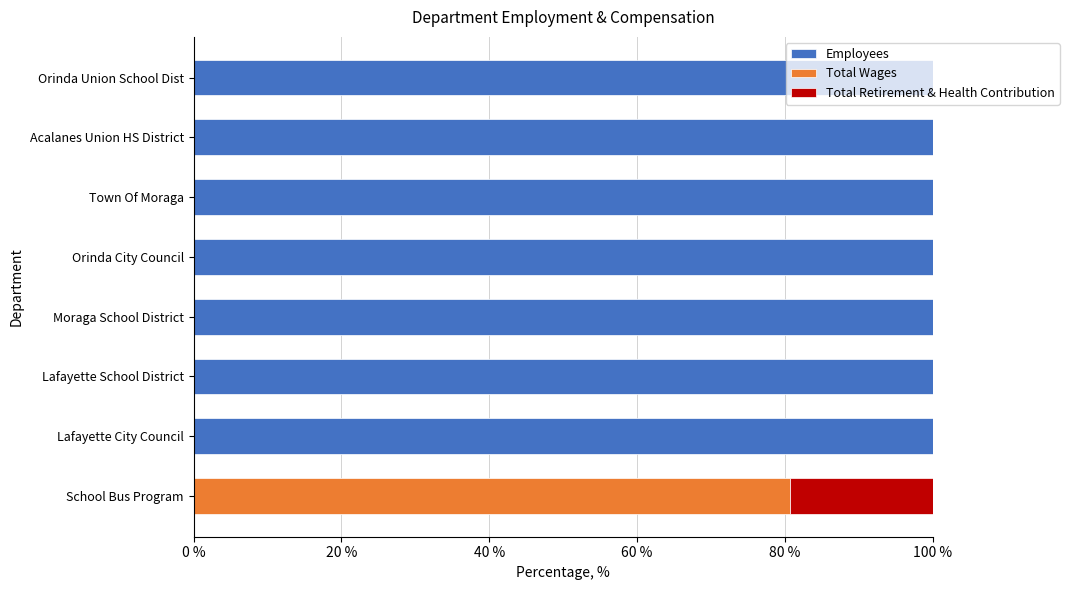

Is it true that Employees equals 100.0 at Orinda City Council?

True